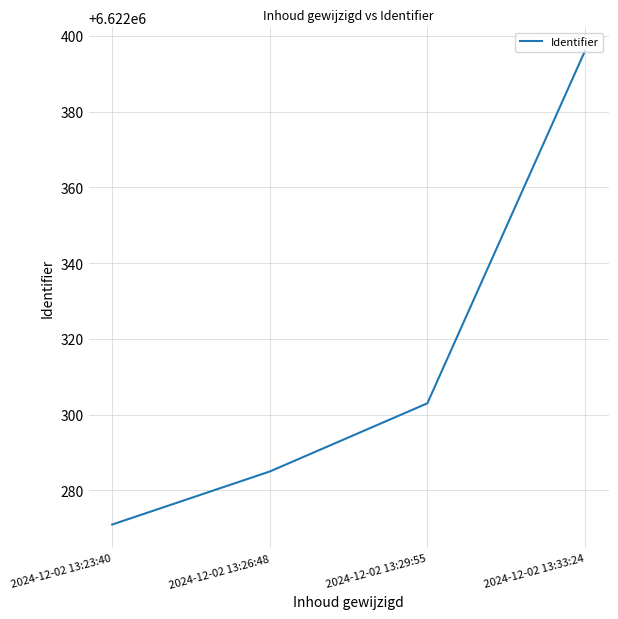

What is the sum of the values at 2024-12-02 13:29:55 and 2024-12-02 13:26:48?

13244588